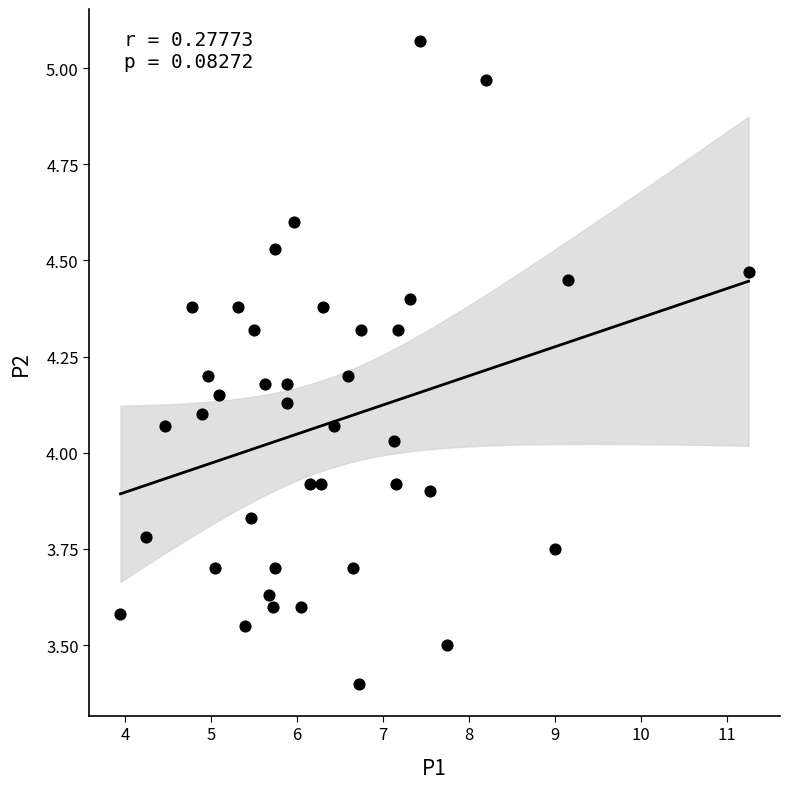

What is the range of Y values (max minus min)?

1.7